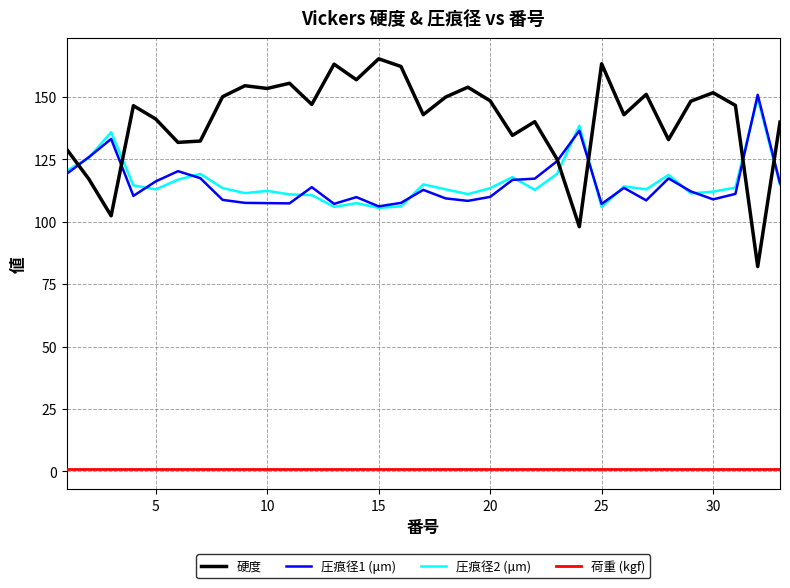

What is the minimum value for 硬度?

82.1